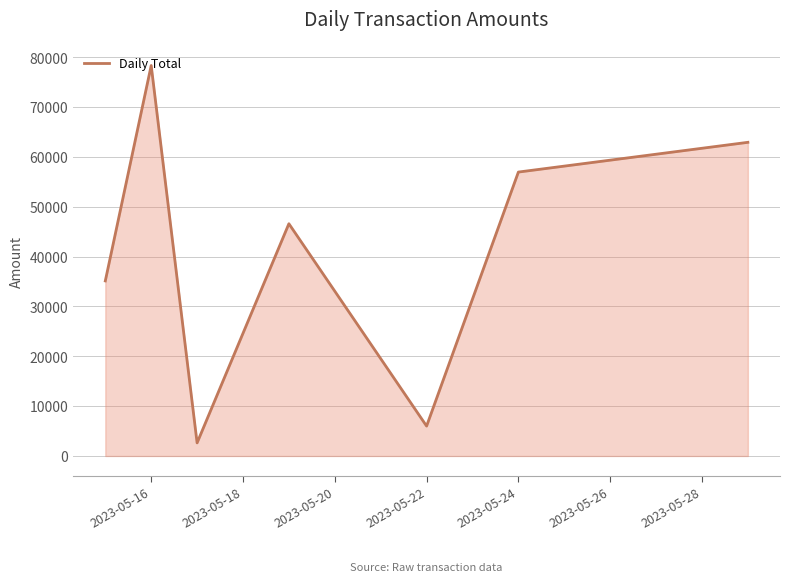

How many interior local valleys (lower than both neighbors) does the data have?

2